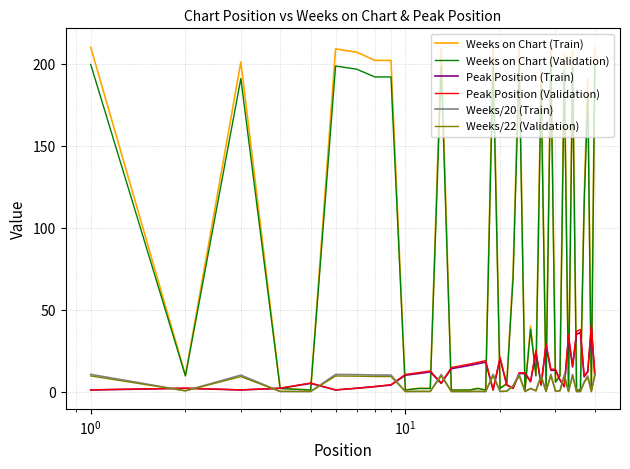

Which series has the largest total across all categories?

Weeks on Chart (Train)